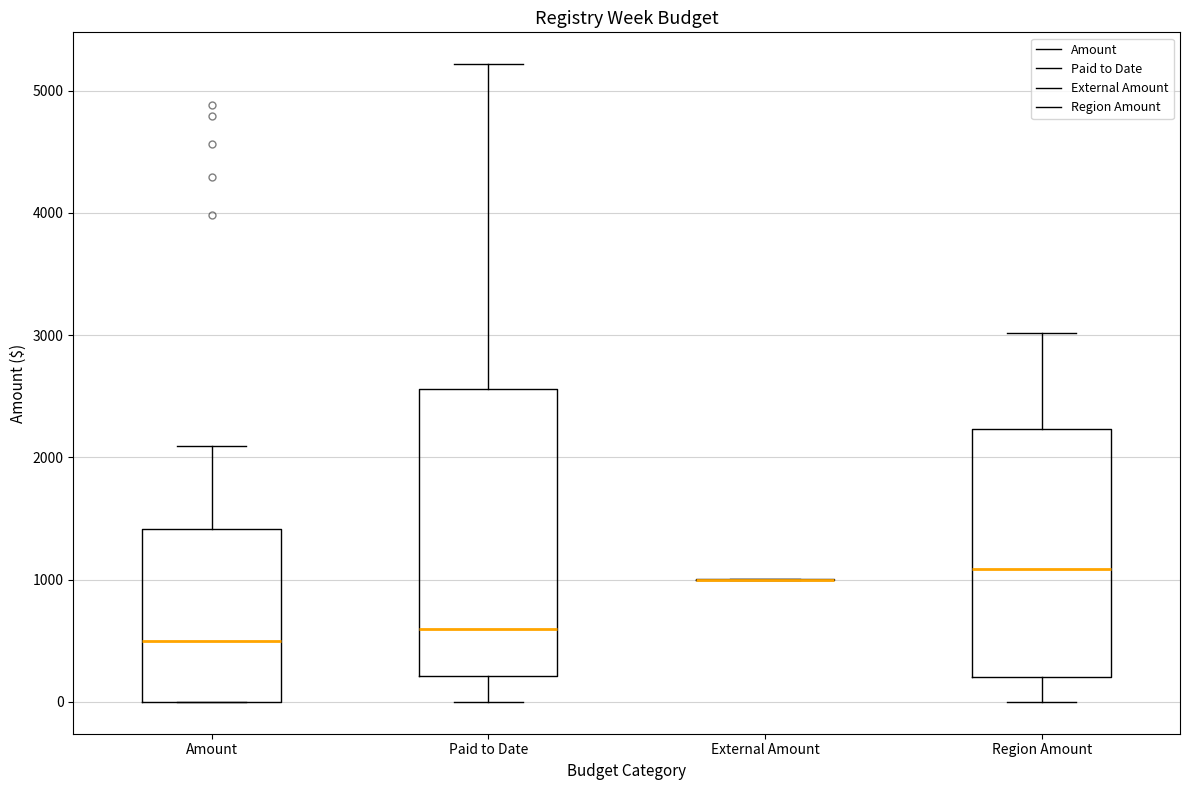

Where is the lower edge of the box for Amount on the y-axis? The values are not printed on the chart, so give them approximately, as read against the axis.

0